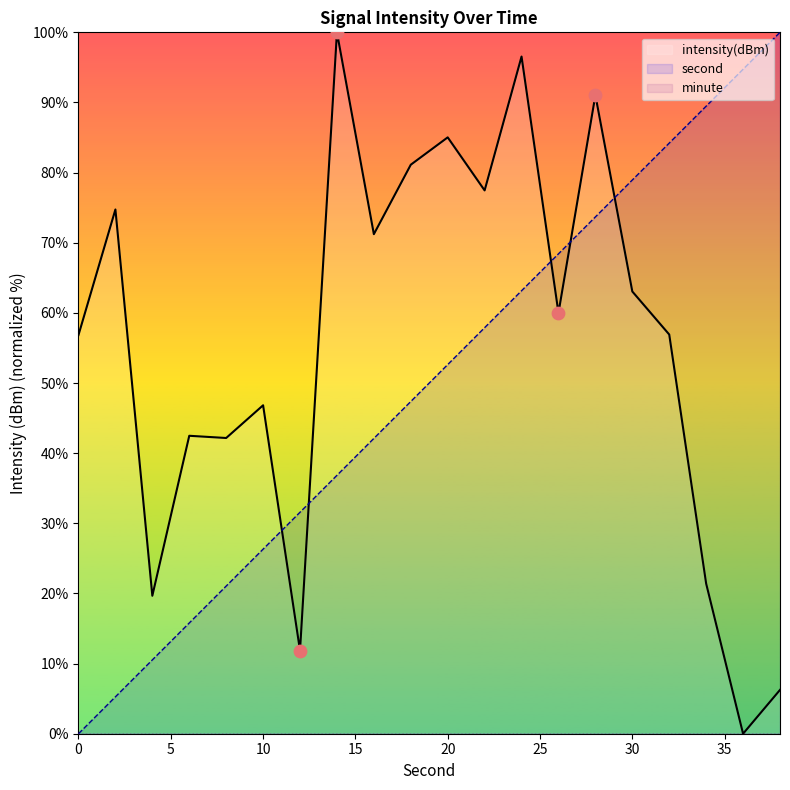

At which category is the sum across all series the highest?

28